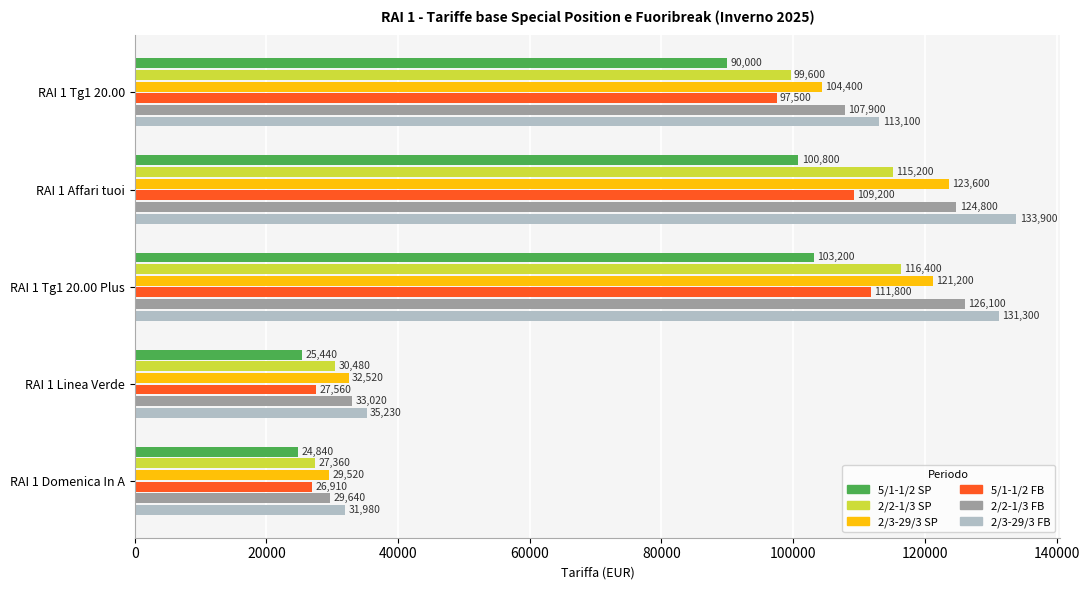

The value of 2/2-1/3 SP at RAI 1 Linea Verde is 30480. True or false?

True